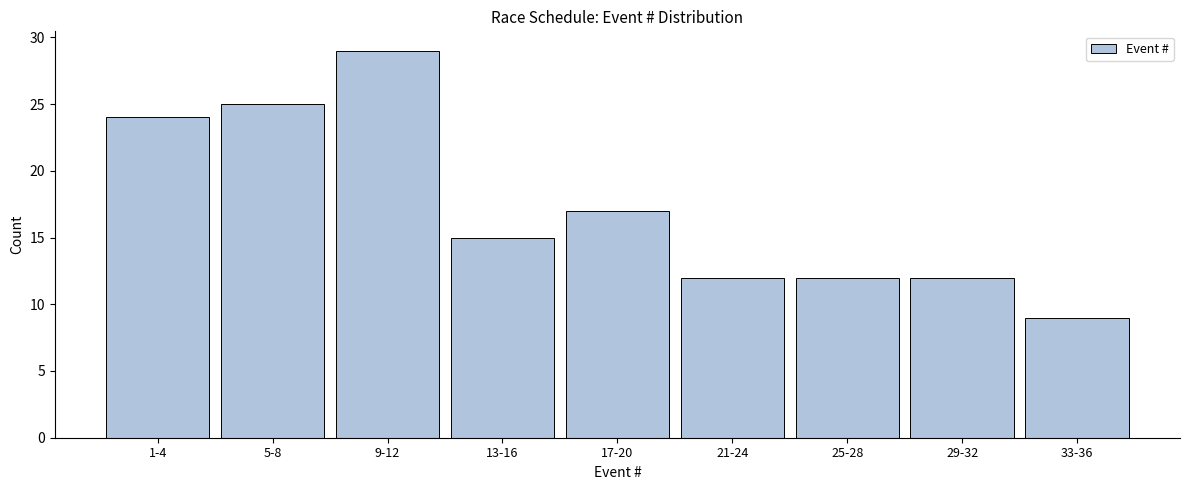

Reading left to right, what are all the values shown in this chart?

1-4=24	5-8=25	9-12=29	13-16=15	17-20=17	21-24=12	25-28=12	29-32=12	33-36=9